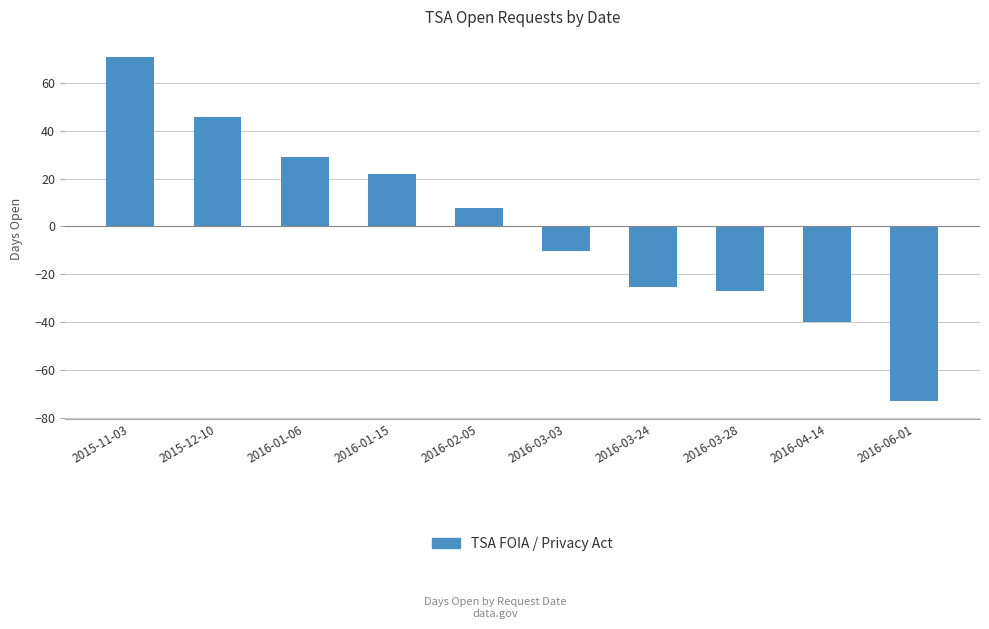

What is the maximum value shown in the chart?

70.9